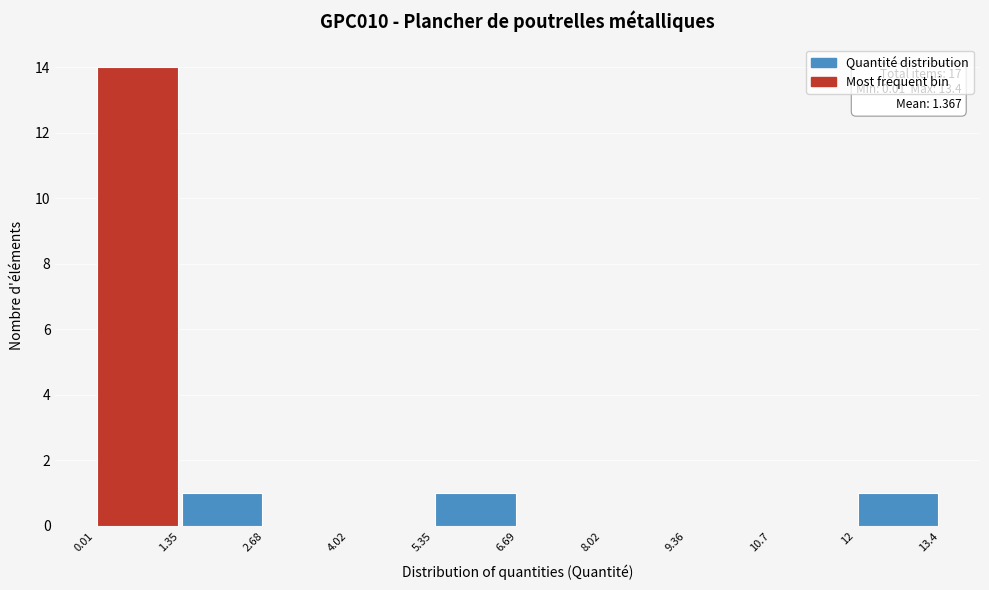

Over which range of the x-axis is the bar tallest?

0.01 to 1.35